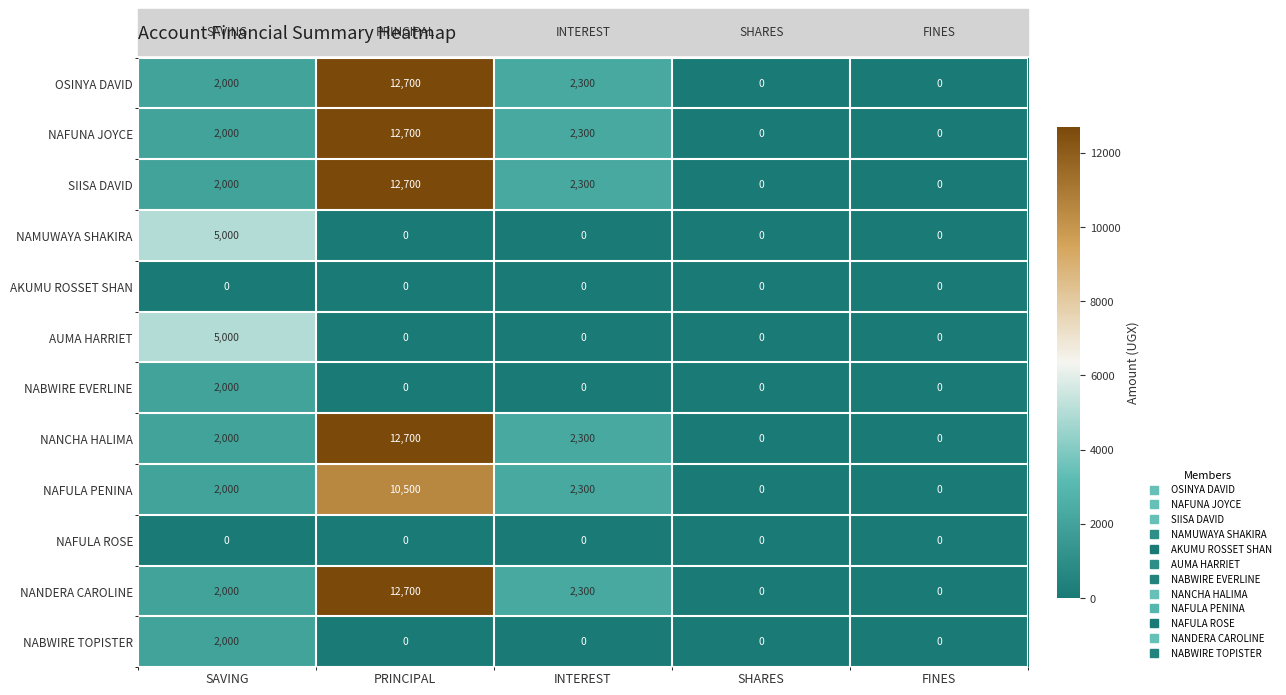

True or false: AUMA HARRIET has a value of -1683 at SHARES.

False